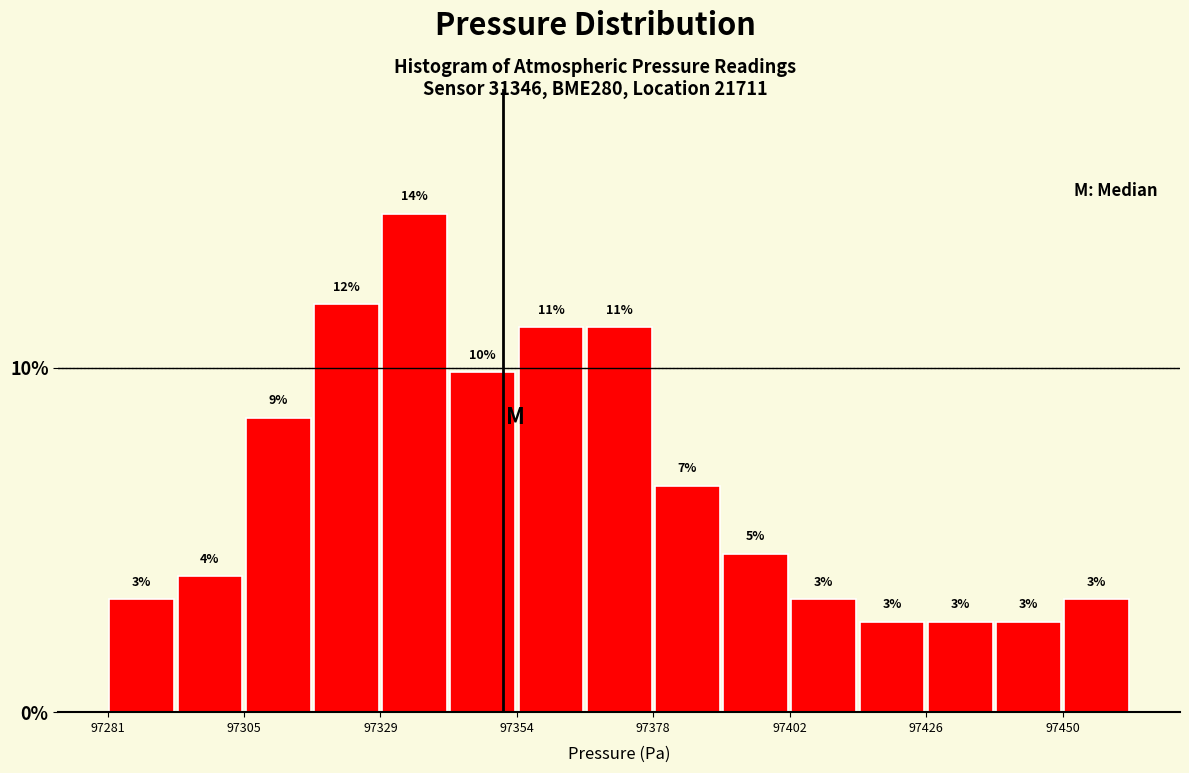

Read against the x-axis, roughly where is the centre of the tallest bar?

97335